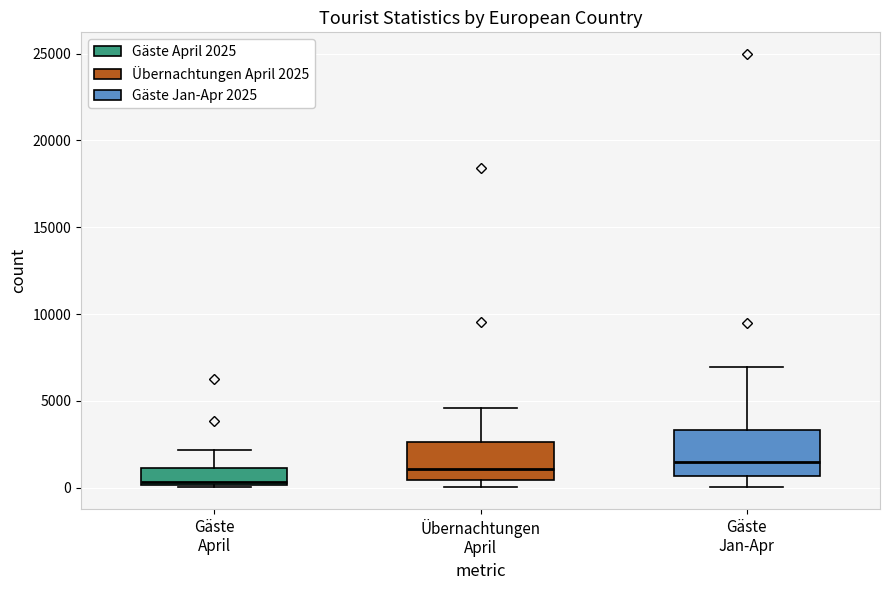

Reading left to right, read every box against the y-axis: the position of its median line, the range the box covers, and the ends of its whiskers. The values are not printed on the chart, so give them approximately, as read against the axis.

Gäste April: median 500, box 0 to 1000, whiskers 0 (just below the box's lower edge) to 2000
Übernachtungen April: median 1000, box 500 to 2500, whiskers 0 to 4500
Gäste Jan-Apr: median 1500, box 500 to 3500, whiskers 0 to 7000